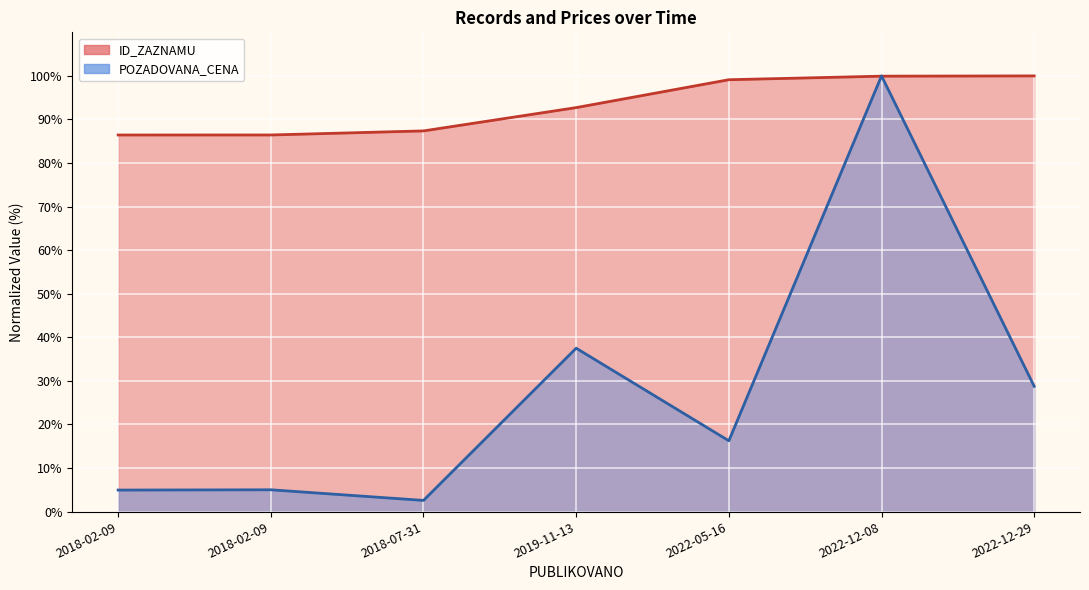

Where do POZADOVANA_CENA and ID_ZAZNAMU first cross each other?

2022-05-16 and 2022-12-08